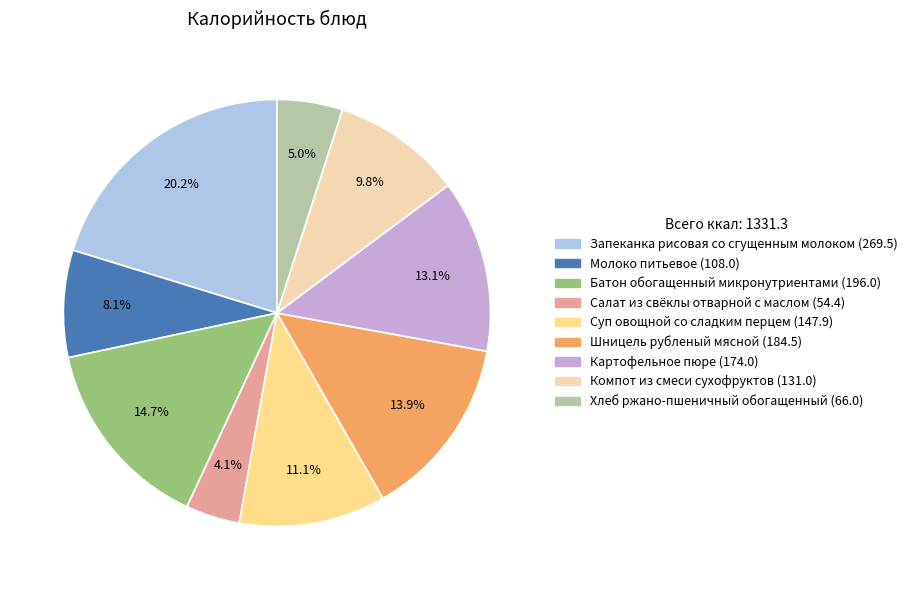

To the nearest percent, what portion does Хлеб ржано-пшеничный обогащенный represent?

5%